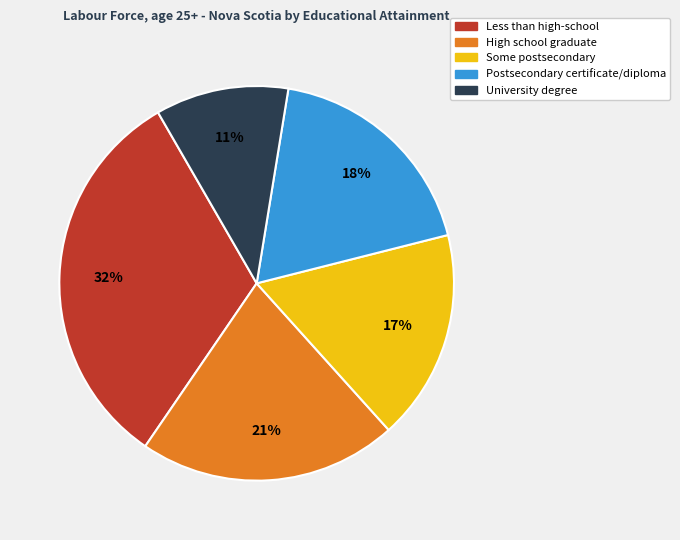

How many segments does this pie chart have?

5